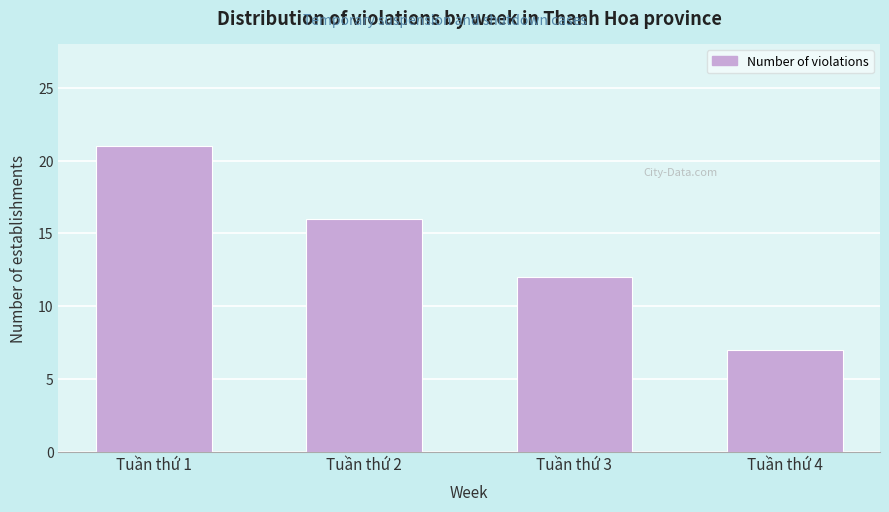

Reading right to left, what are all the values shown in this chart?

7	12	16	21